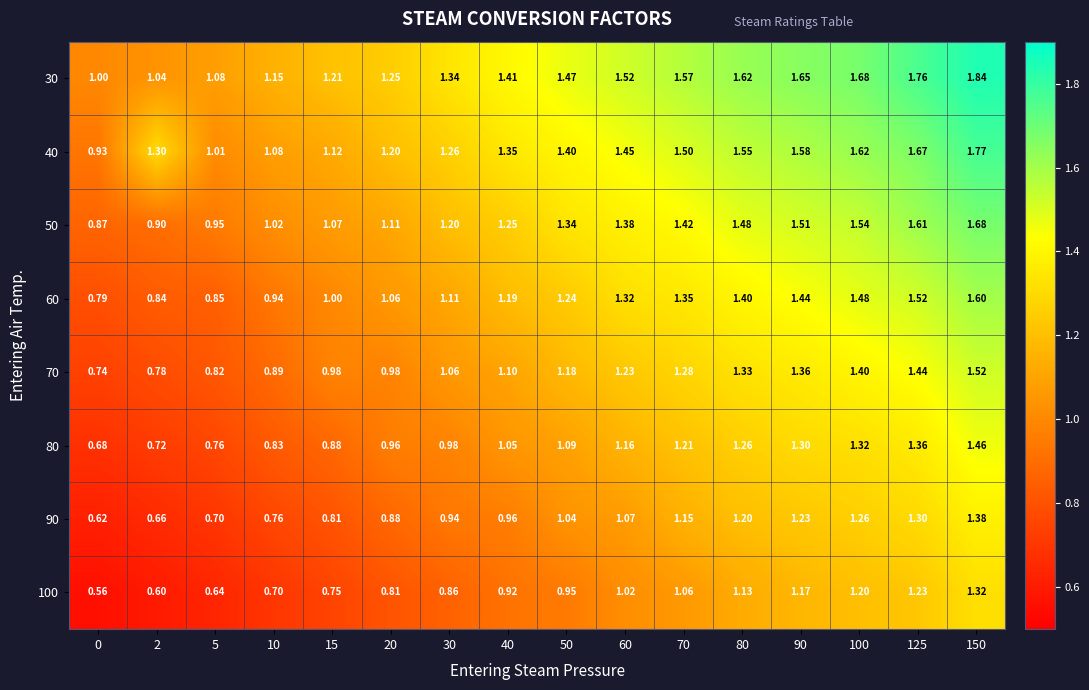

Is the value of 70 at 50 greater than the value of 40 at 40?

No